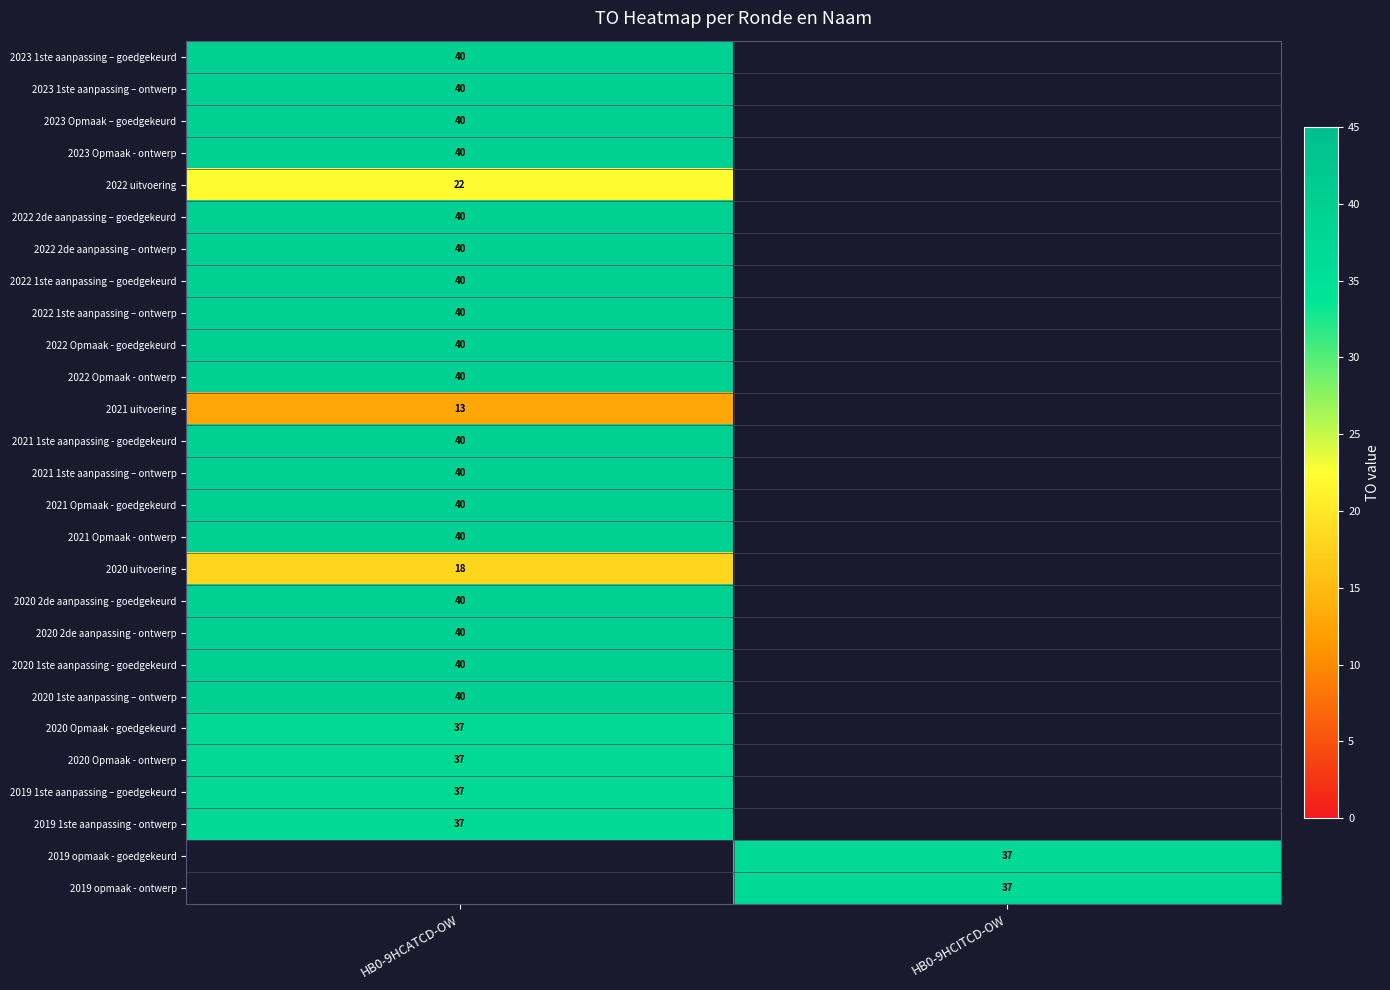

How many series are shown in this chart?

27